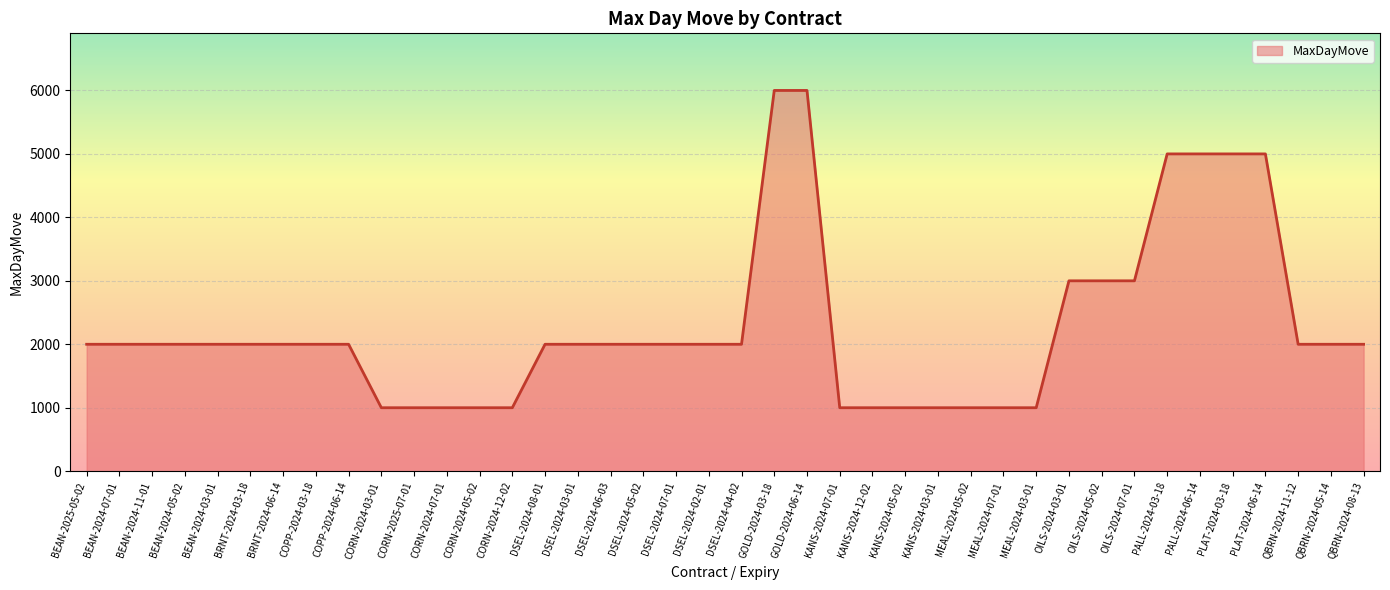

What is the minimum value shown in the chart?

1000